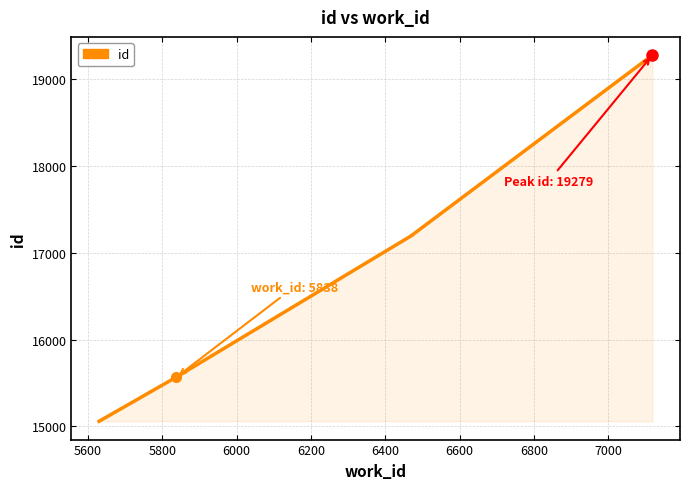

True or false: there are more than 0 points higher than both neighbors.

False